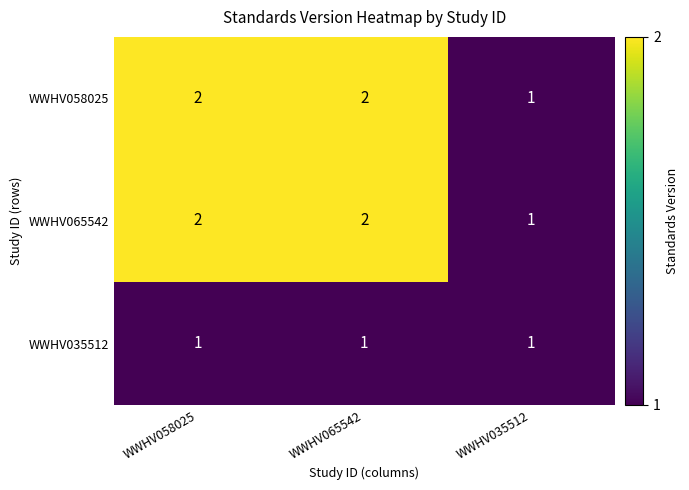

What is the sum of the WWHV065542 values at WWHV065542 and WWHV035512?

3